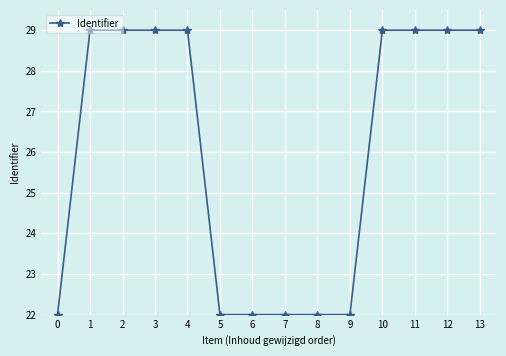

True or false: the data shows 29 at 11.

True